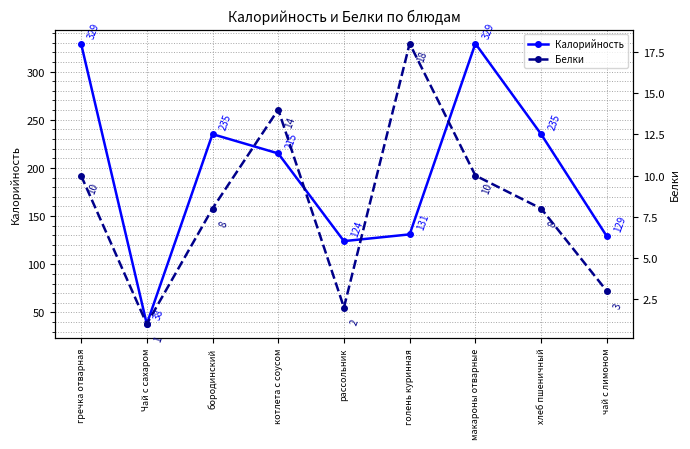

Between бородинский and чай с лимоном, which is larger?

бородинский